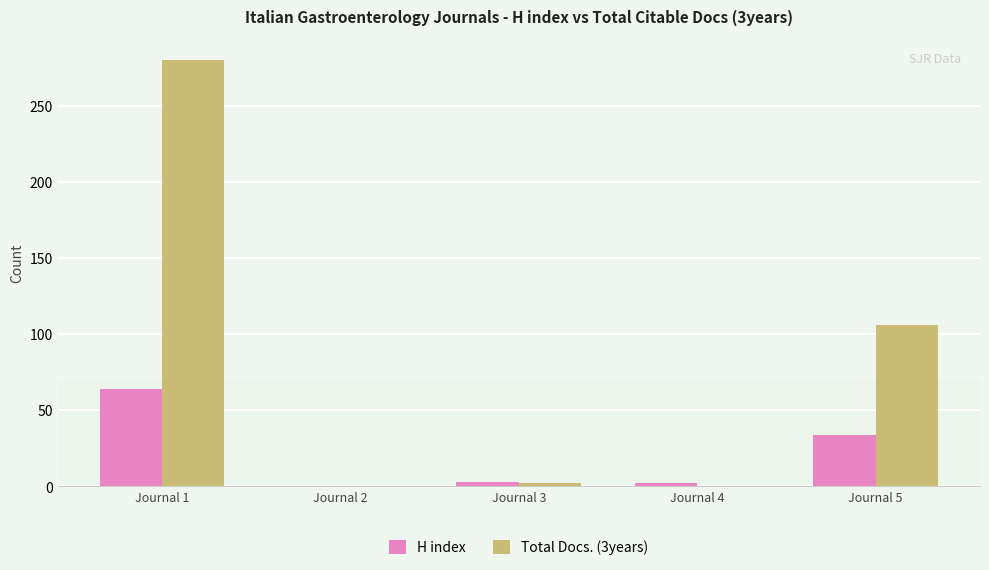

What are all the series names shown in the legend?

H index, Total Docs. (3years)